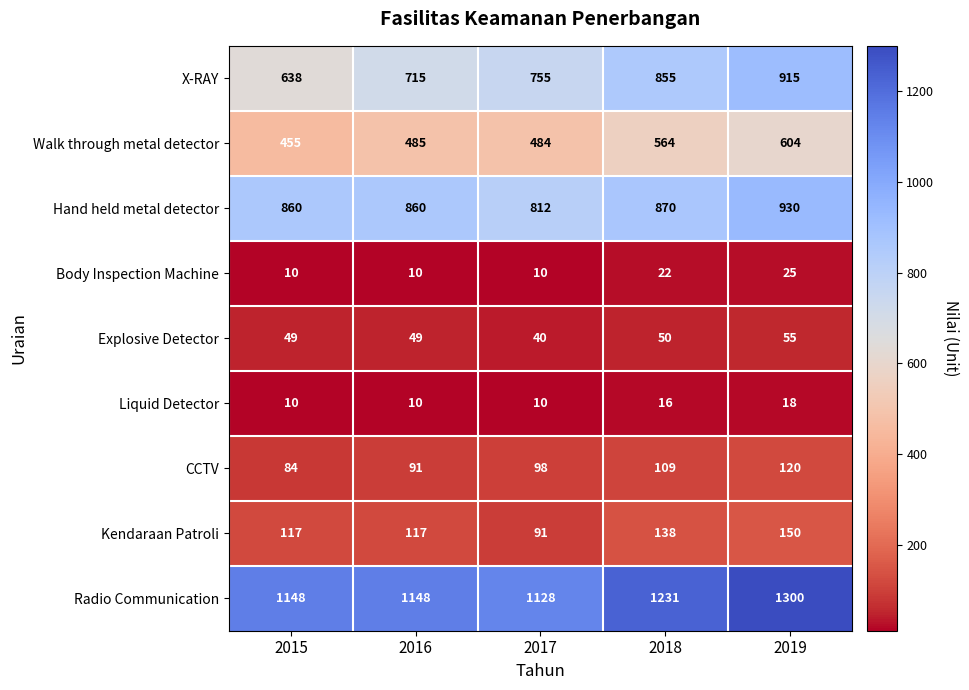

What is the difference between the maximum and minimum values in the Kendaraan Patroli series?

59